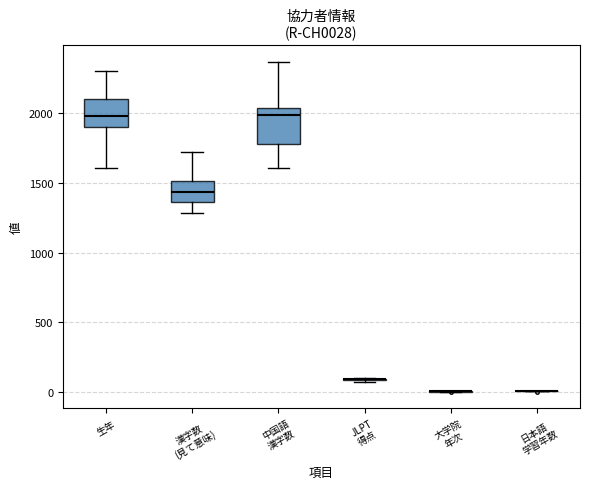

Reading left to right, transcribe this box plot: for each box, give where its median line is, the range the box spans, and where its two whiskers end, as read against the y-axis. The values are not printed on the chart, so give them approximately, as read against the axis.

生年: median 2000, box 1900 to 2100, whiskers 1600 to 2300
漢字数 (見て意味): median 1450, box 1350 to 1500, whiskers 1300 to 1700
中国語 漢字数: median 2000, box 1800 to 2050, whiskers 1600 to 2350
JLPT 得点: box collapsed to a line at 100, whiskers 50 to 100
大学院 年次: box collapsed to a line at 0, whiskers 0 to 0
日本語 学習年数: box collapsed to a line at 0, whiskers 0 to 0